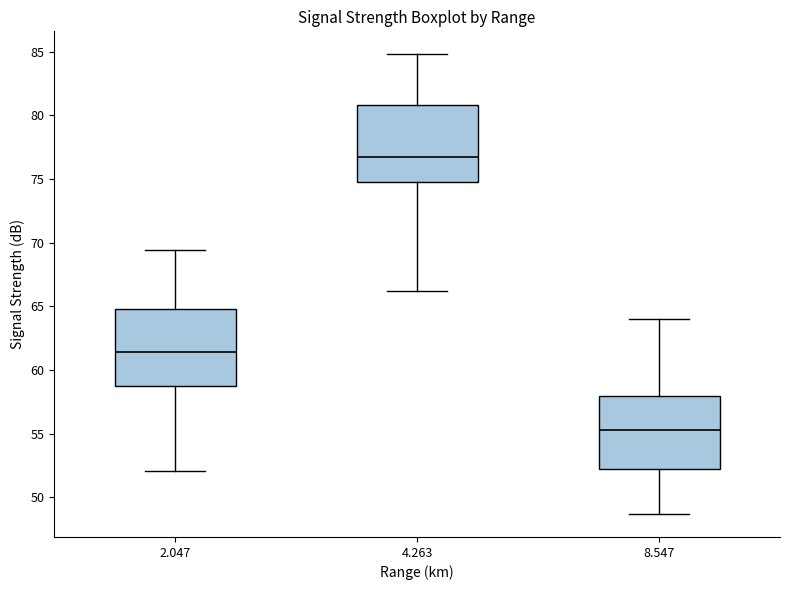

Where does the lower whisker of the box at x = 2.047 end on the y-axis? The values are not printed on the chart, so give them approximately, as read against the axis.

52.0